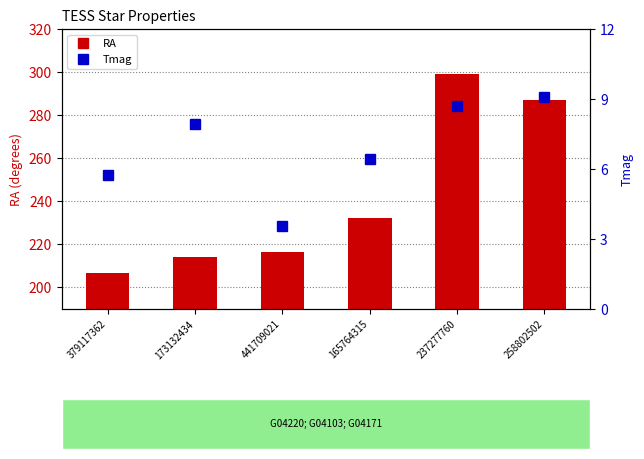

What is the minimum value shown in the chart?

3.5